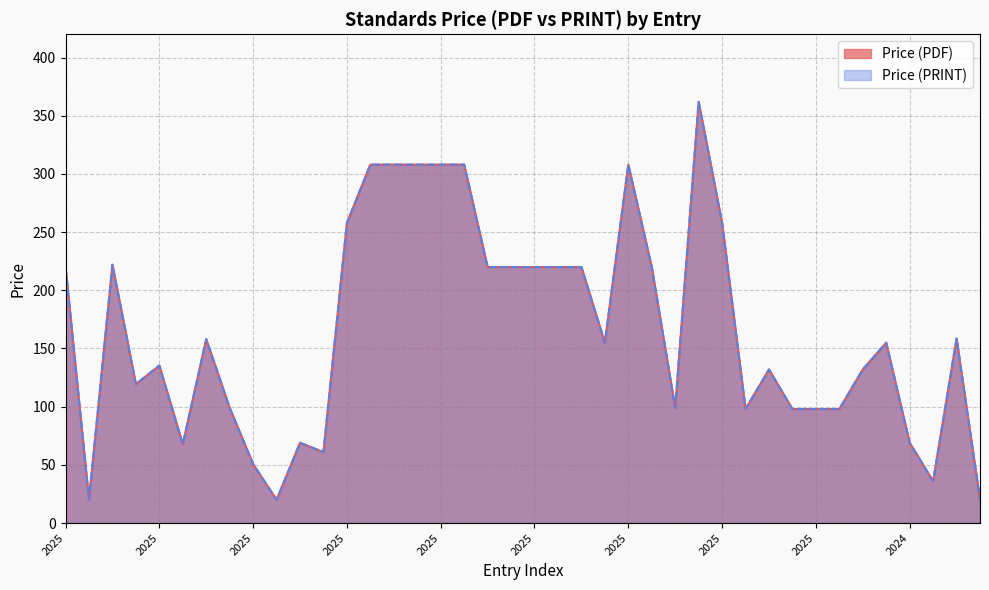

True or false: Price (PDF) has a value of 391.2 at 2025.

False